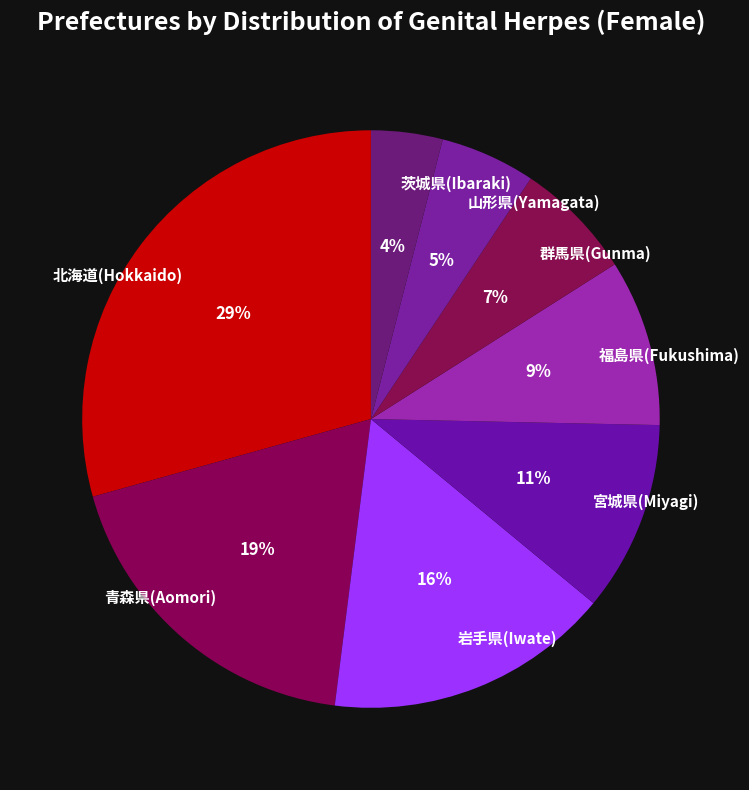

Is it true that 青森県(Aomori) is 12% of the pie?

False